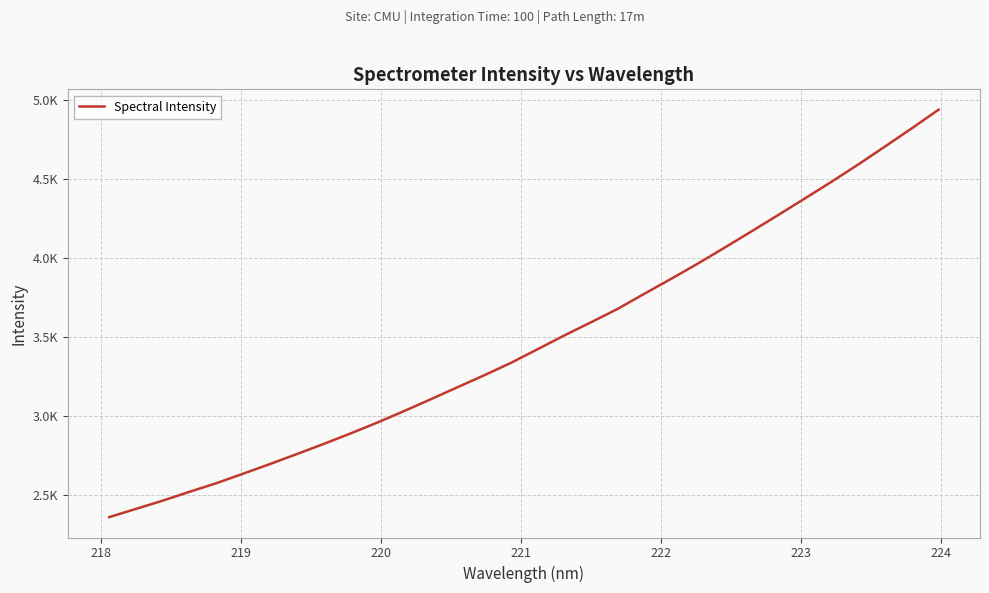

Does the chart display data point markers on the line(s)?

No